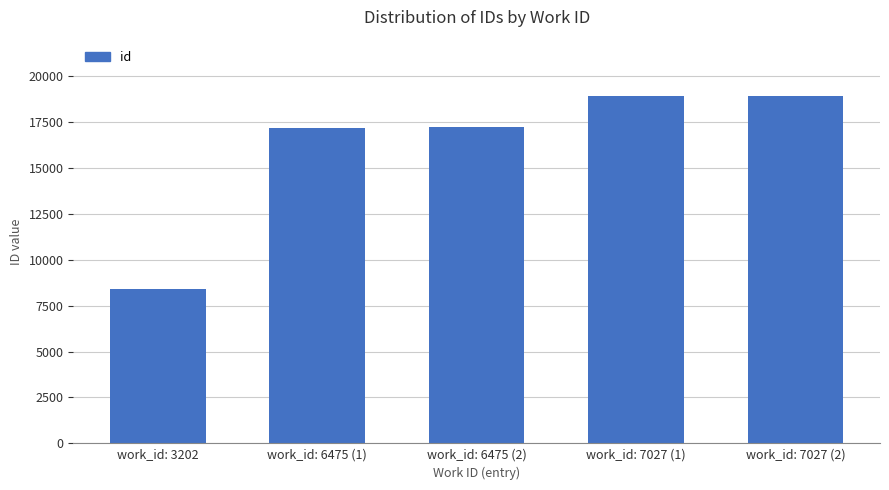

Where is the data nearest to the value 13691?

work_id: 6475 (1)